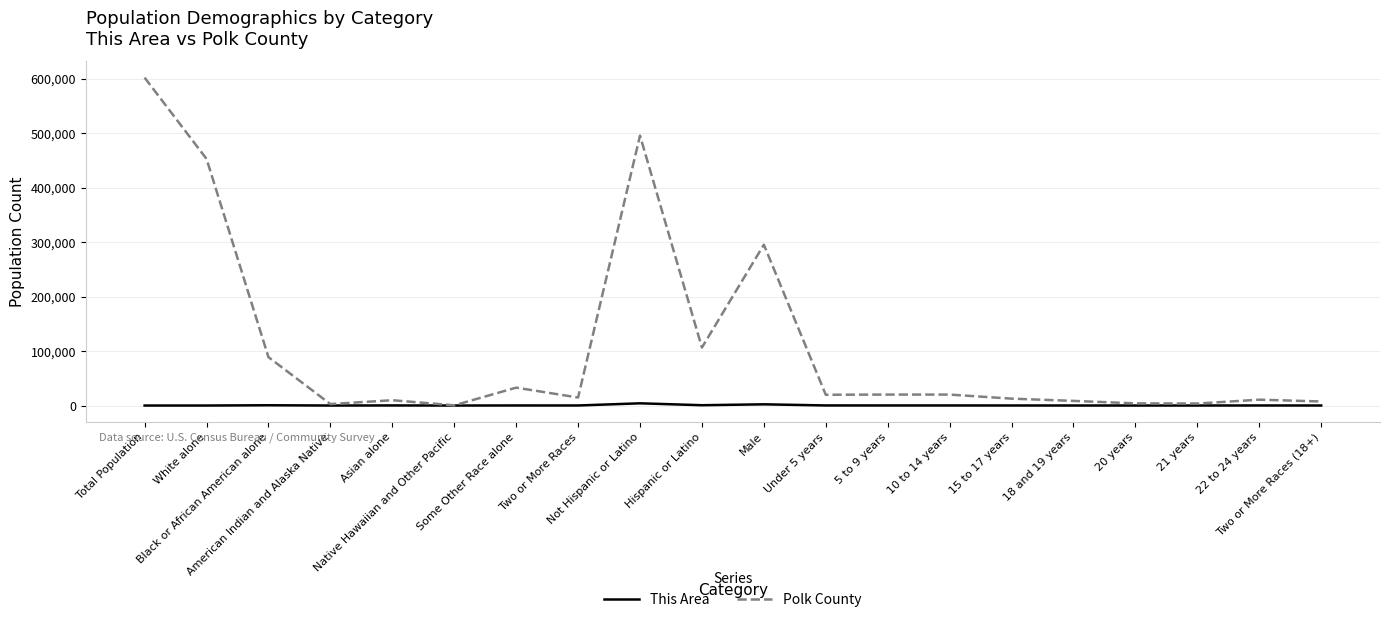

In This Area, how many points are lower than both neighbors (excluding endpoints)?

7